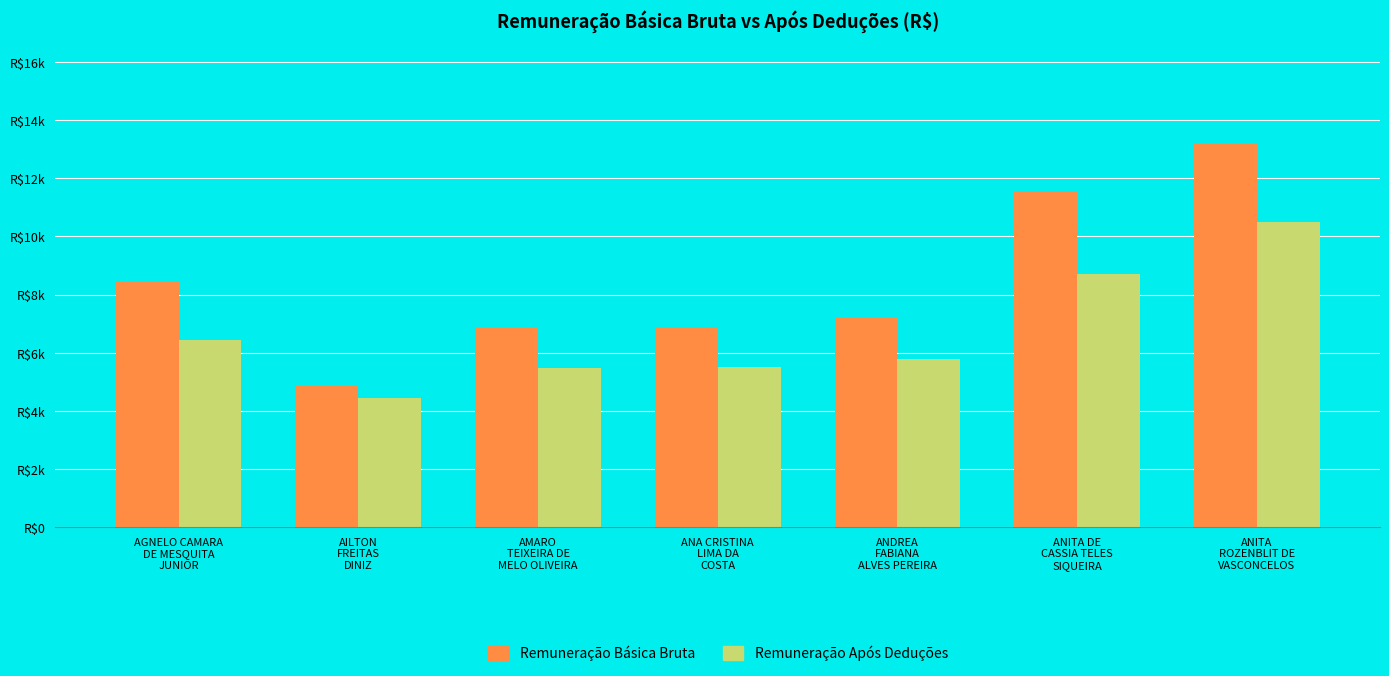

Reading right to left, transcribe all the data shown in this chart.

Remuneração Básica Bruta: ANITA
ROZENBLIT DE
VASCONCELOS=13198.1	ANITA DE
CASSIA TELES
SIQUEIRA=11557.3	ANDREA
FABIANA
ALVES PEREIRA=7181.1	ANA CRISTINA
LIMA DA
COSTA=6886.7	AMARO
TEIXEIRA DE
MELO OLIVEIRA=6838.4	AILTON
FREITAS
DINIZ=4878.9	AGNELO CAMARA
DE MESQUITA
JUNIOR=8480.2
Remuneração Após Deduções: ANITA
ROZENBLIT DE
VASCONCELOS=10490.1	ANITA DE
CASSIA TELES
SIQUEIRA=8696.0	ANDREA
FABIANA
ALVES PEREIRA=5786.9	ANA CRISTINA
LIMA DA
COSTA=5521.3	AMARO
TEIXEIRA DE
MELO OLIVEIRA=5464.3	AILTON
FREITAS
DINIZ=4449.3	AGNELO CAMARA
DE MESQUITA
JUNIOR=6447.3